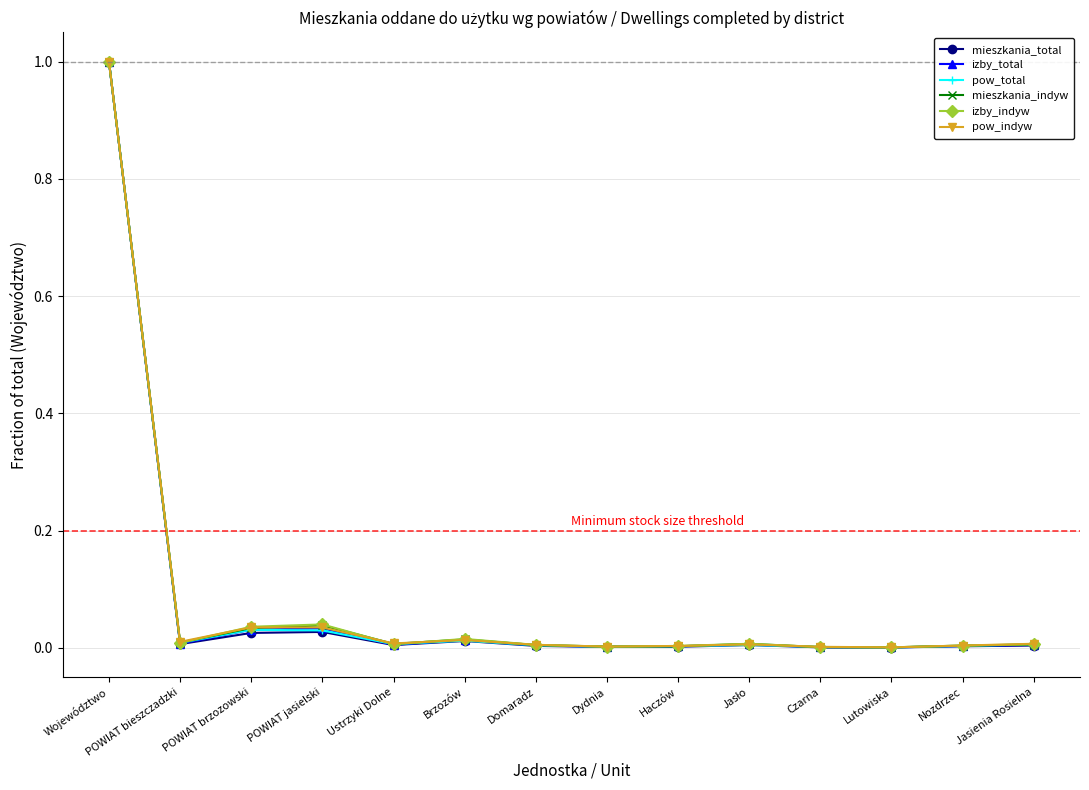

What position from the left is Ustrzyki Dolne?

5